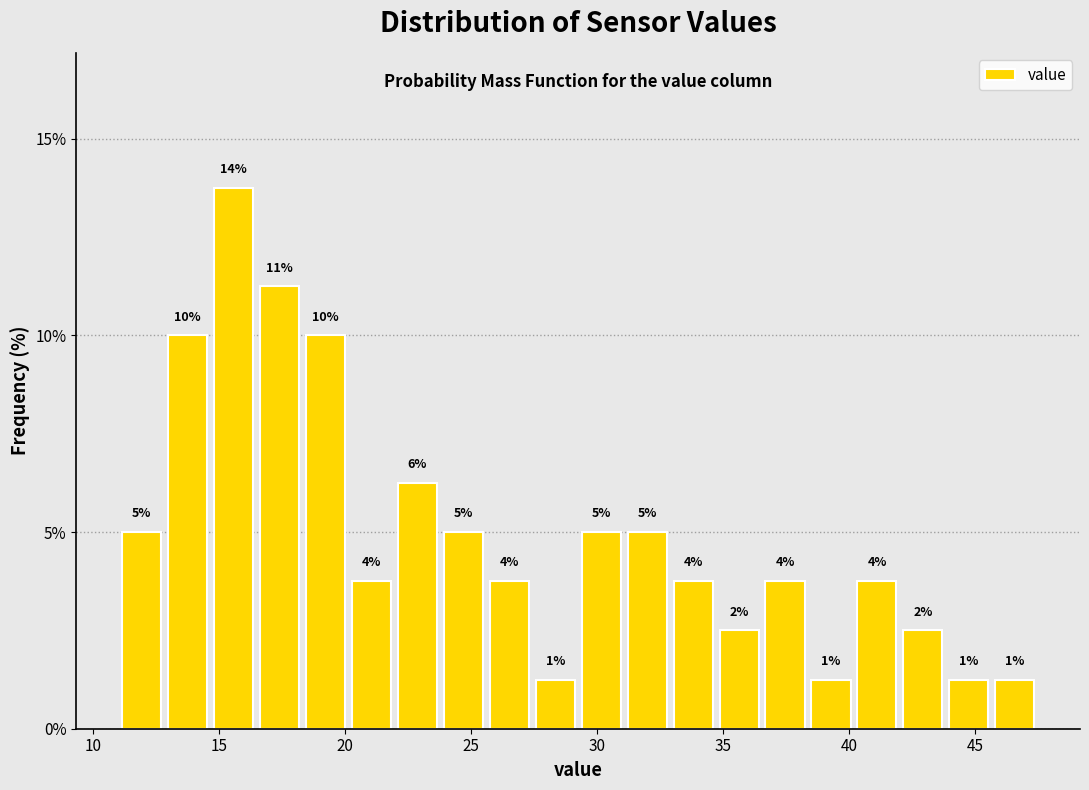

Around what value on the x-axis is the tallest bar? Give the approximate position of its centre, as read against the axis.

15.5